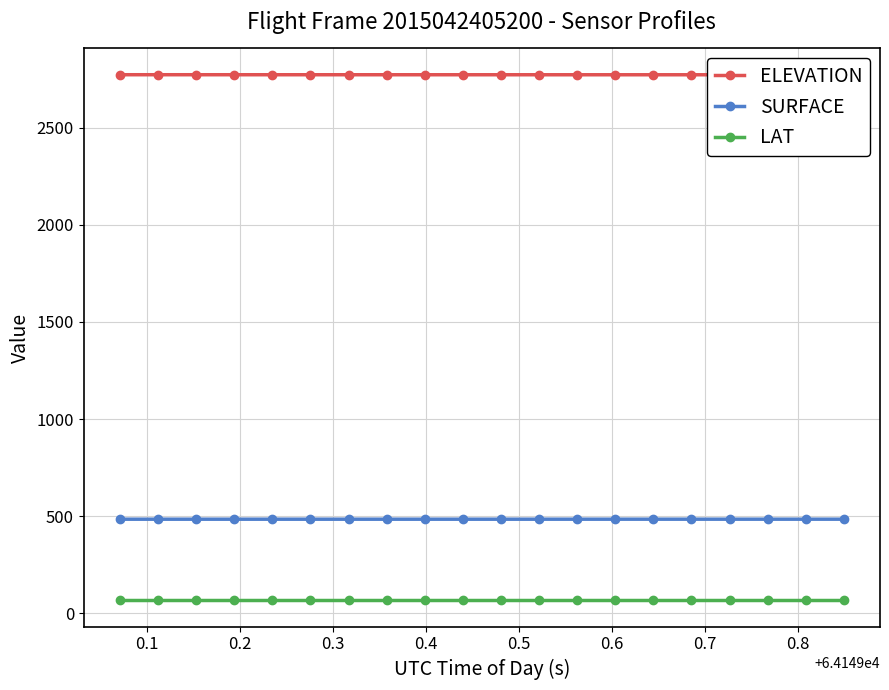

True or false: SURFACE and LAT intersect in this chart.

False